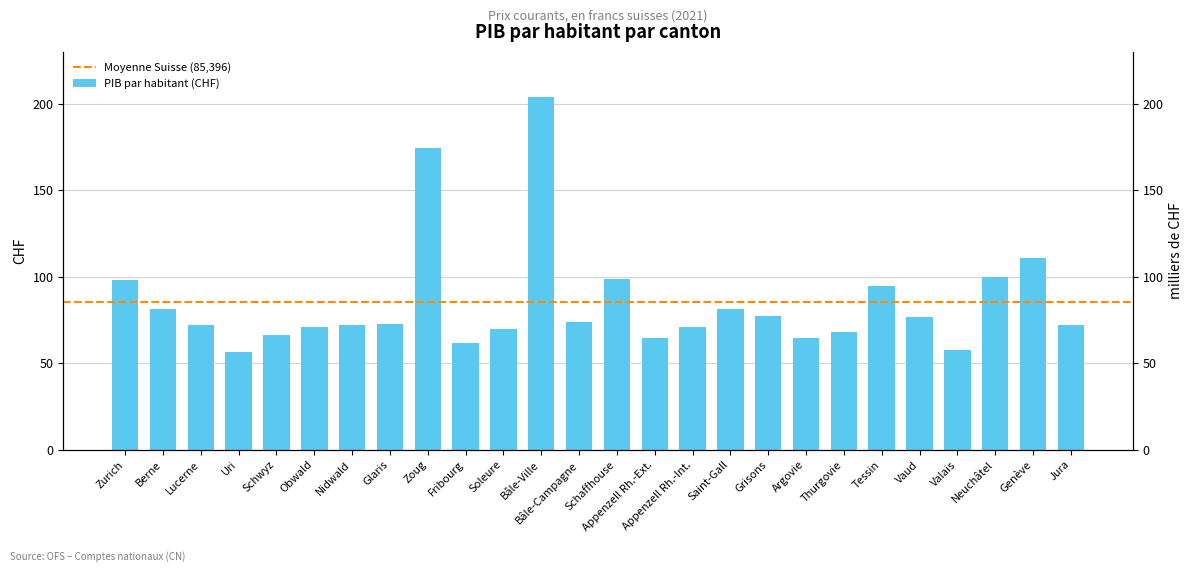

What value does the data have at Bâle-Ville?

204070.3